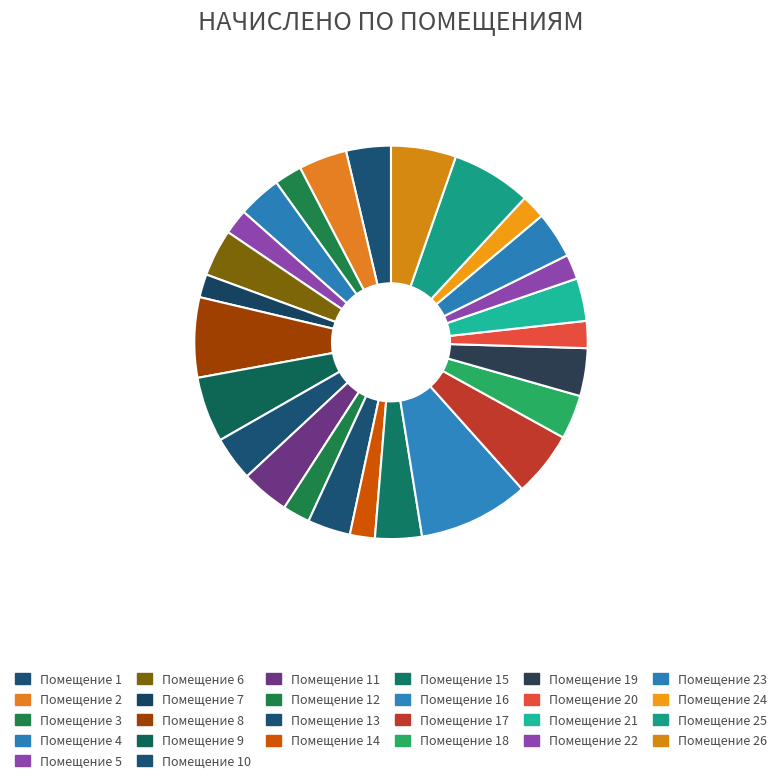

How many slices are in this pie chart?

26